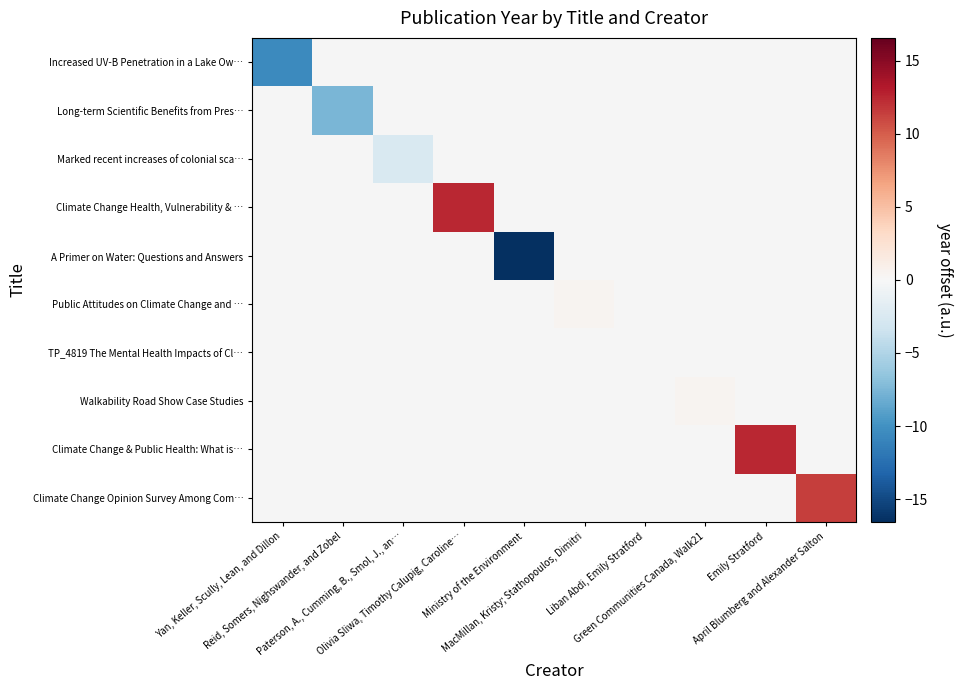

Which category has the highest value across all series?

Olivia Sliwa, Timothy Calupig, Caroline…